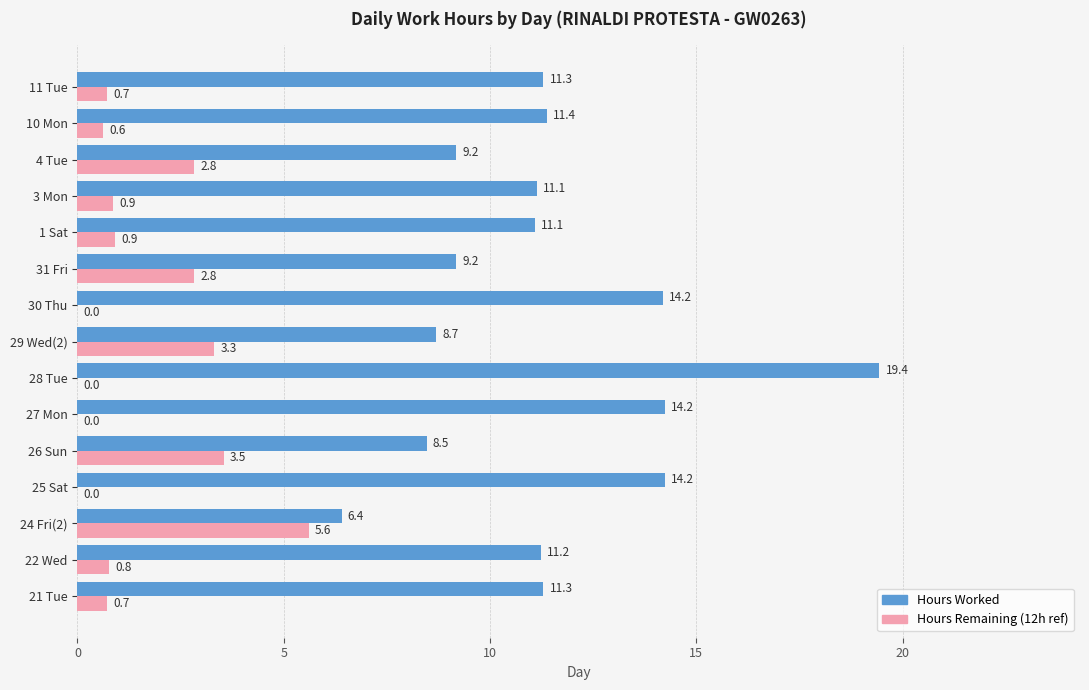

At which category is the sum across all series the highest?

28 Tue